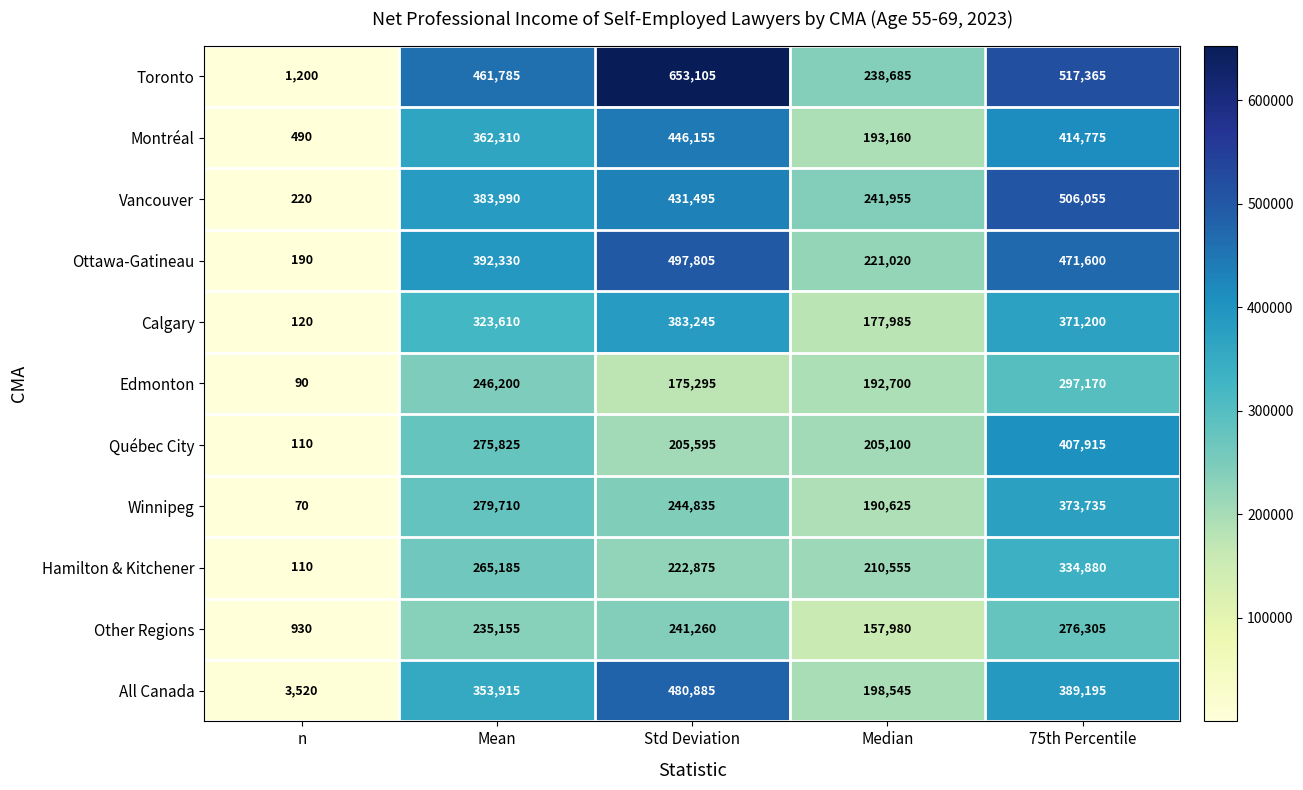

Which series changed the most between Std Deviation and Median?

Toronto